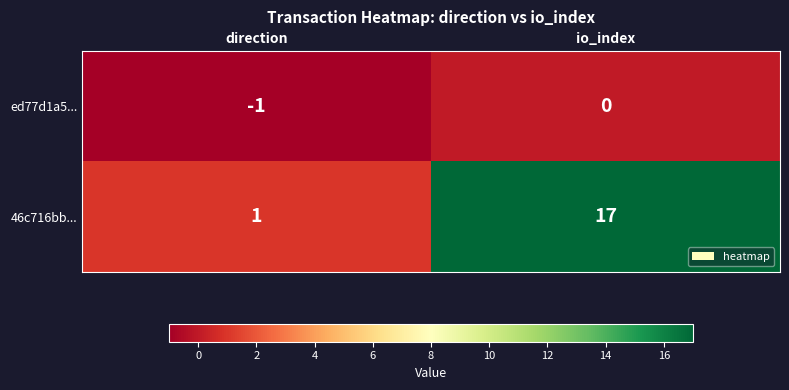

At which category is the sum across all series the highest?

io_index